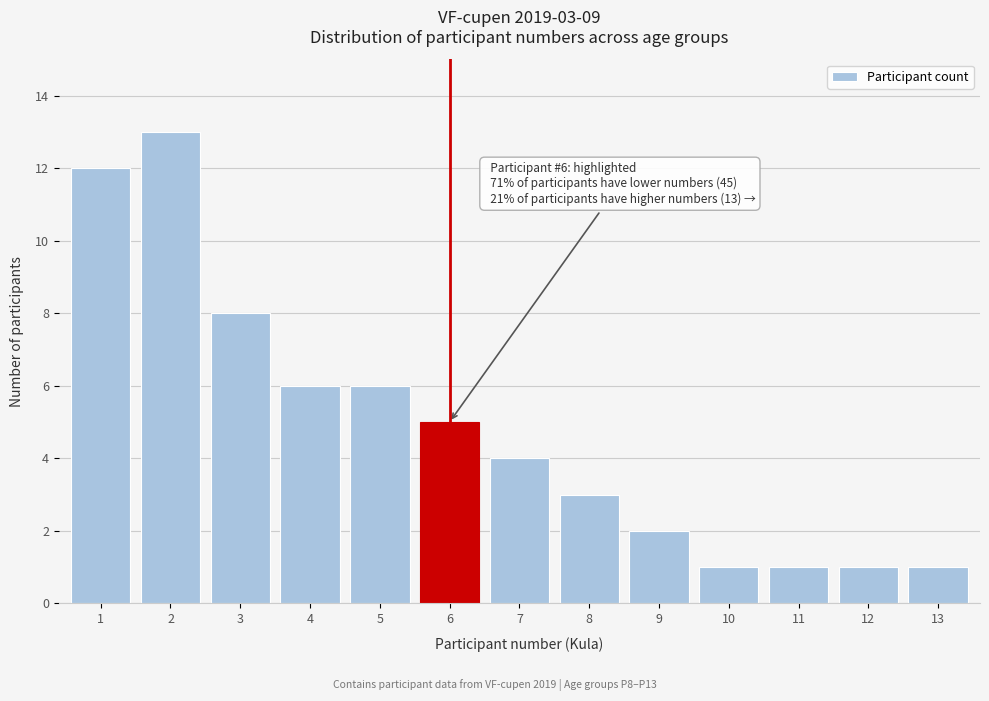

Reading right to left, transcribe all the data shown in this chart.

13=1	12=1	11=1	10=1	9=2	8=3	7=4	6=5	5=6	4=6	3=8	2=13	1=12